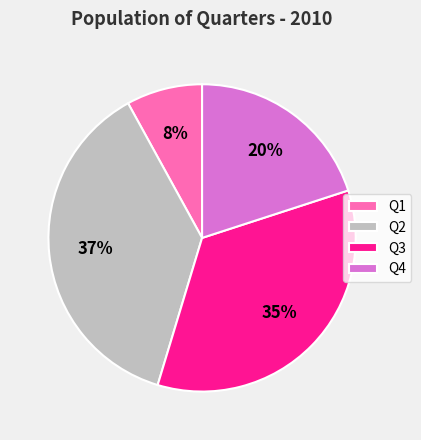

Combined, do Q2 and Q4 account for over 50%?

Yes